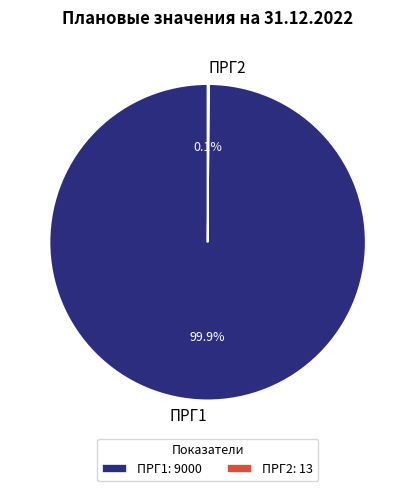

Which category accounts for the majority?

ПРГ1